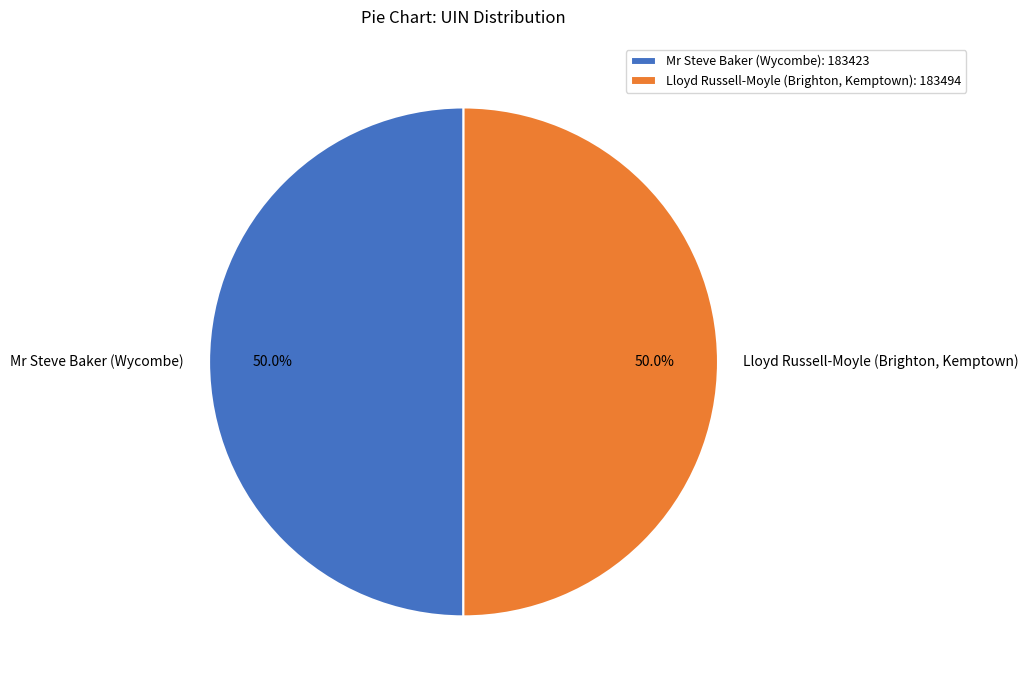

How many slices are in this pie chart?

2